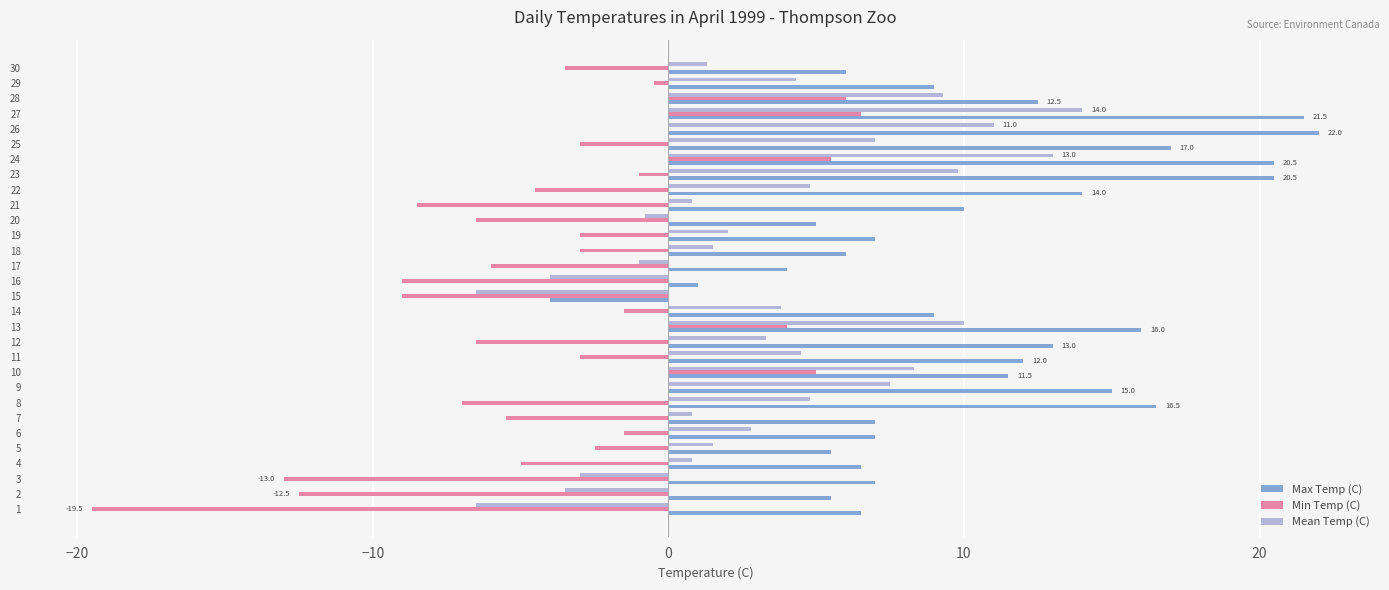

The Min Temp (C) series shows -0.5 at 29. True or false?

True